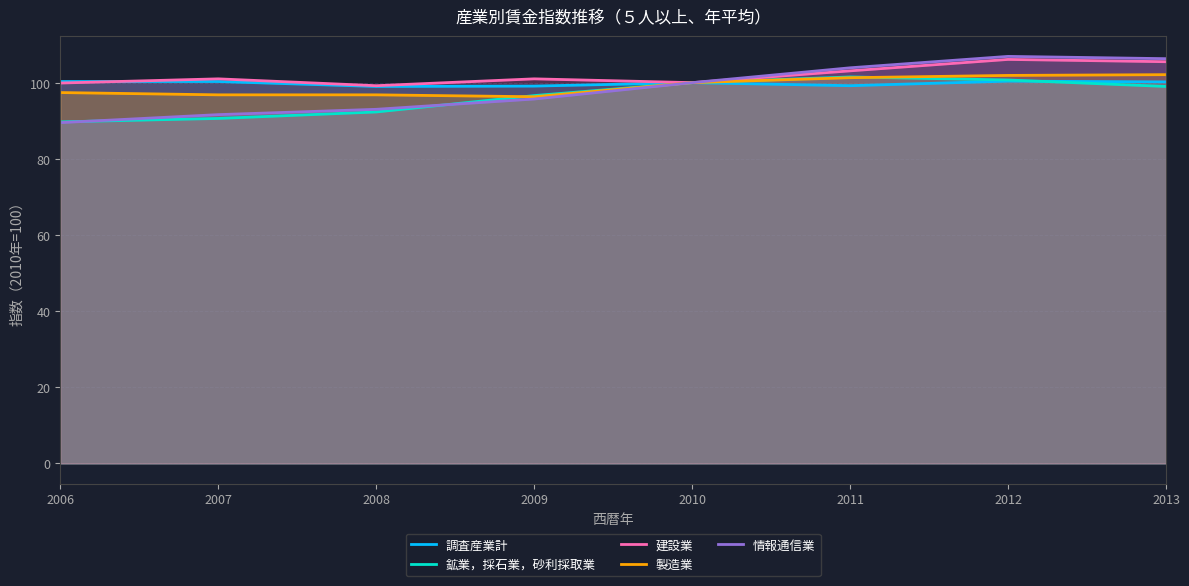

Reading left to right, list all the values displayed in this chart.

調査産業計: 100.3	100.3	99.0	99.1	100.0	99.2	100.4	100.2
鉱業，採石業，砂利採取業: 89.7	90.6	92.3	96.6	100.0	101.5	100.7	99.0
建設業: 99.9	101.0	99.2	101.0	100.0	103.1	106.1	105.5
製造業: 97.4	96.8	96.8	96.3	100.0	101.3	101.9	102.1
情報通信業: 89.5	91.6	93.0	95.7	100.0	103.9	106.9	106.3